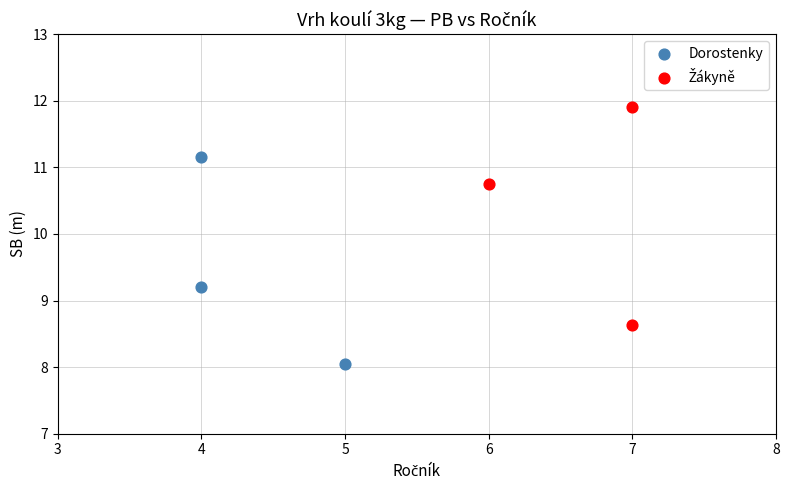

Which series contains the lowest Y value?

Dorostenky